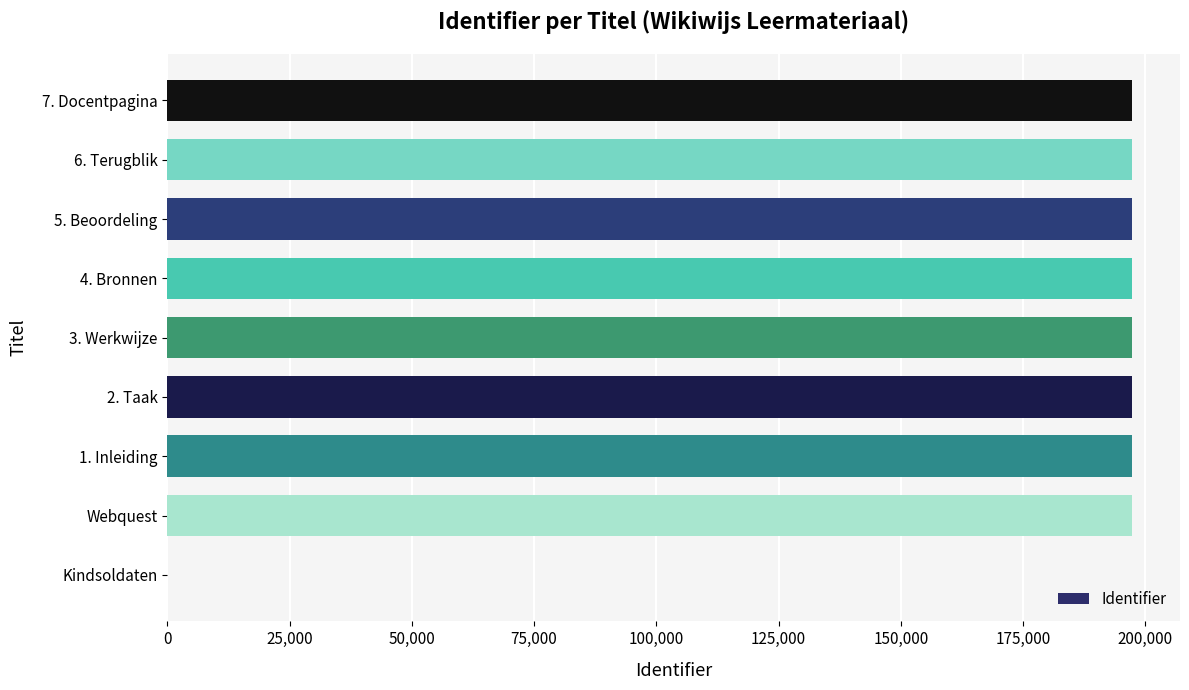

What is the maximum value shown in the chart?

197220